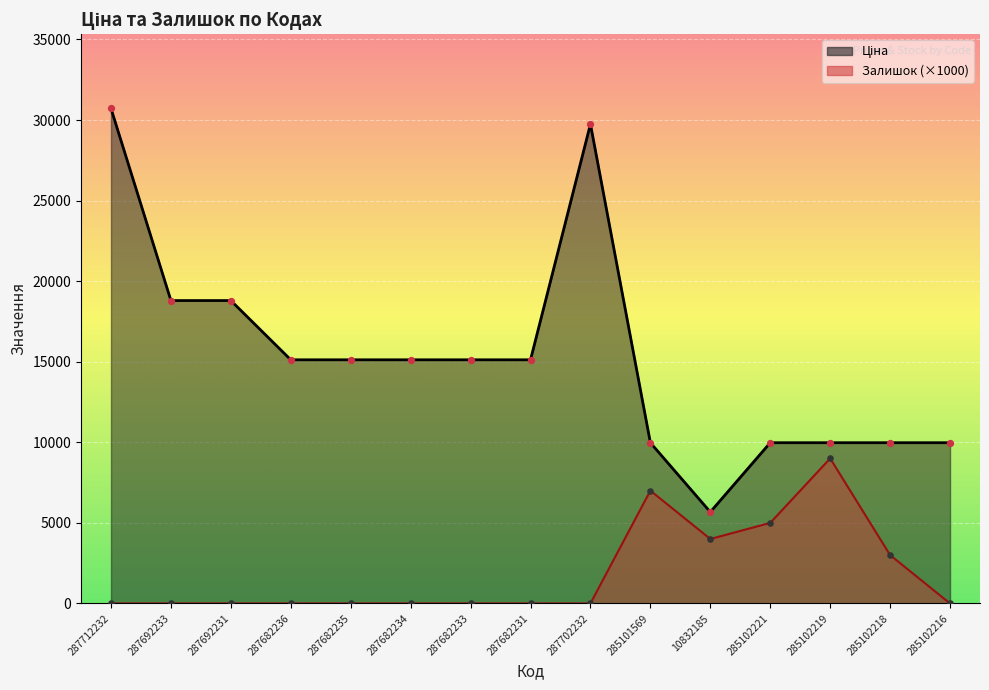

Which series contains the highest Y value?

Ціна